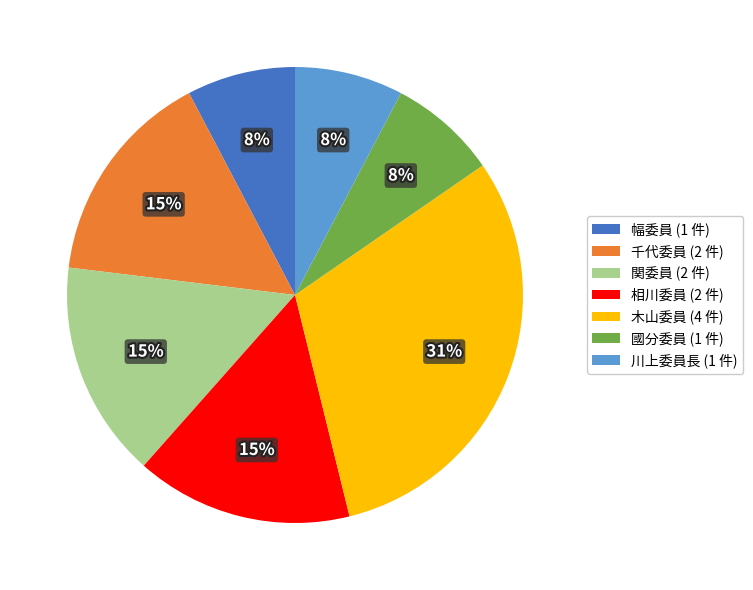

Is the sum of 千代委員 (2 件) and 相川委員 (2 件) greater than half?

No